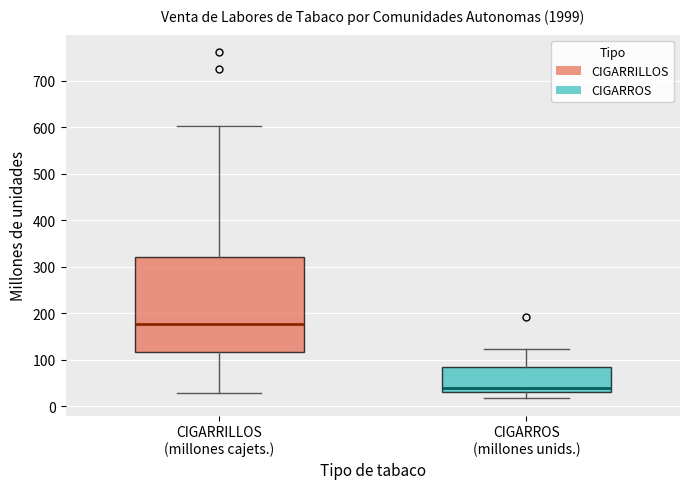

Comparing the boxes themselves (not the whiskers), which one is the tallest?

CIGARRILLOS (millones cajets.)